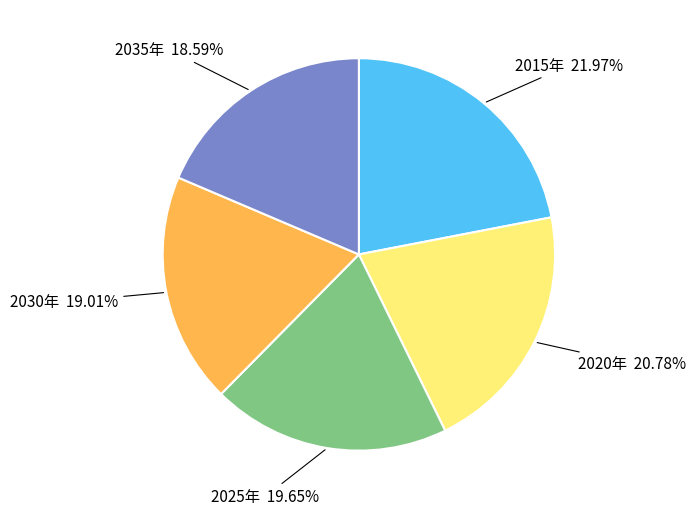

To the nearest percent, what is the difference between the largest and smallest slice percentages?

3%